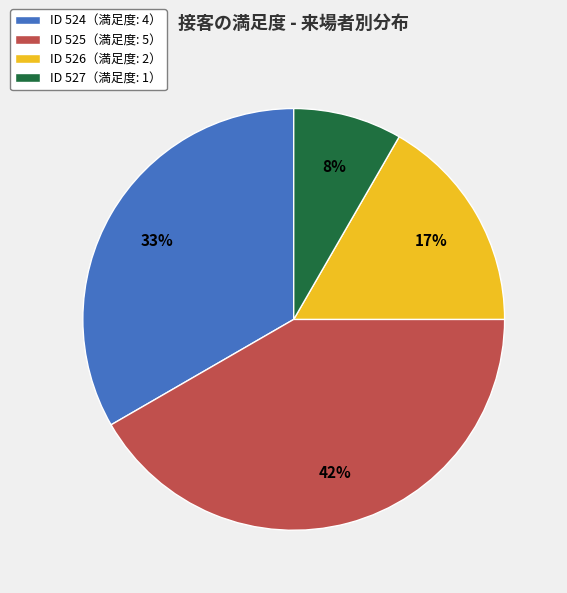

To the nearest percent, what is the average slice percentage?

25%